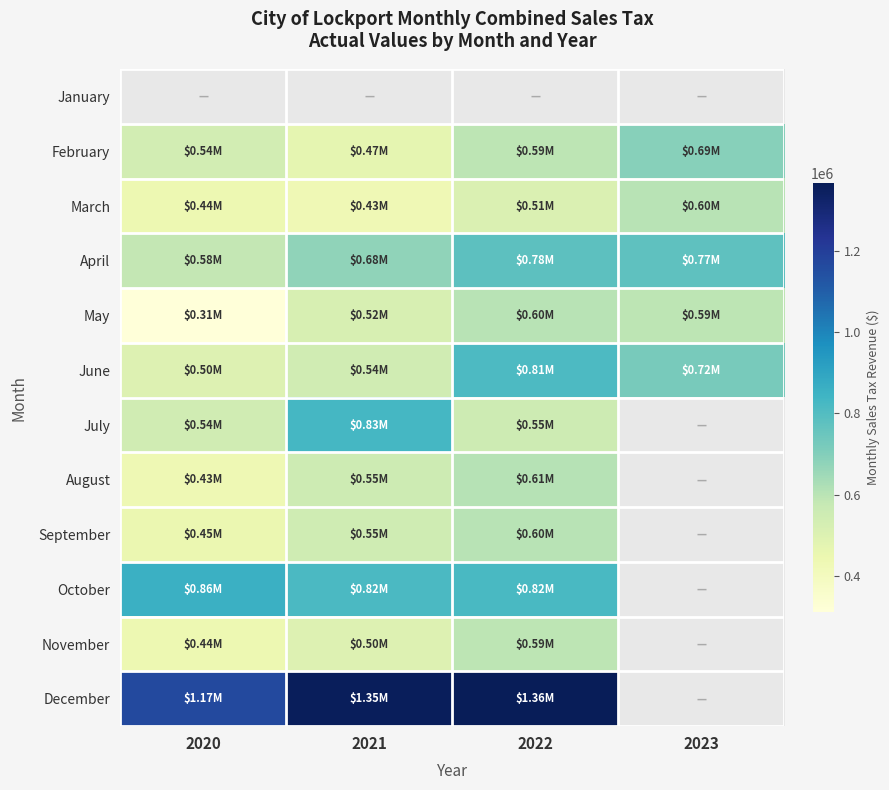

Which series changed the most between 2020 and 2021?

July